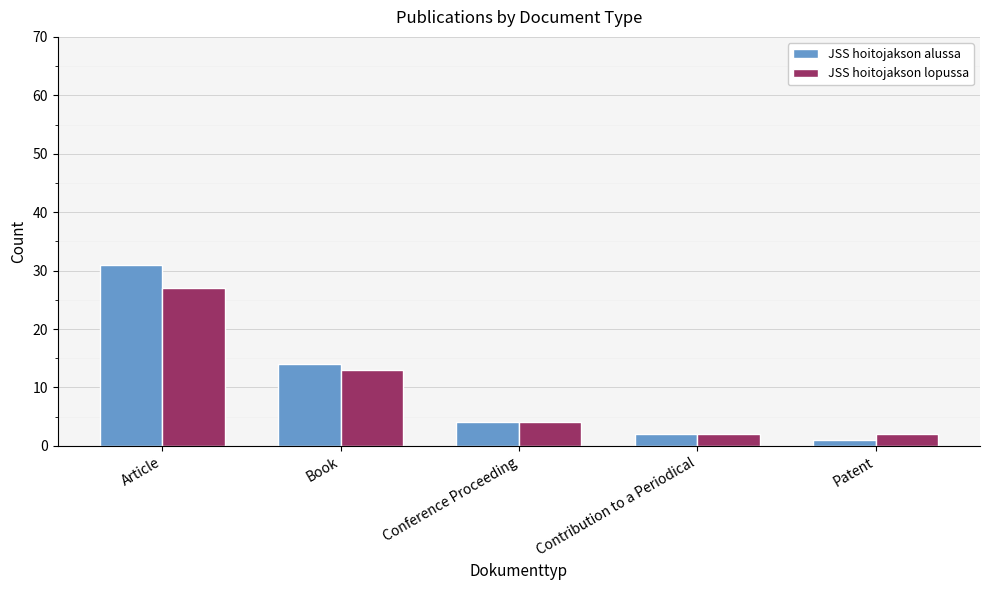

Reading left to right, extract all data points from this chart.

JSS hoitojakson alussa: 31	14	4	2	1
JSS hoitojakson lopussa: 27	13	4	2	2